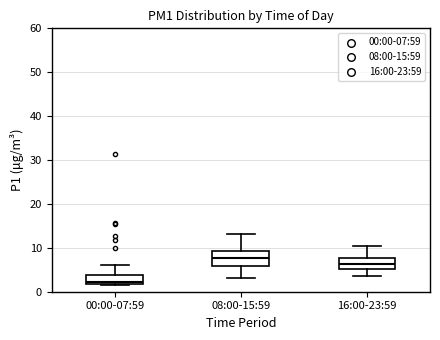

Which box's median line is the lowest?

00:00-07:59